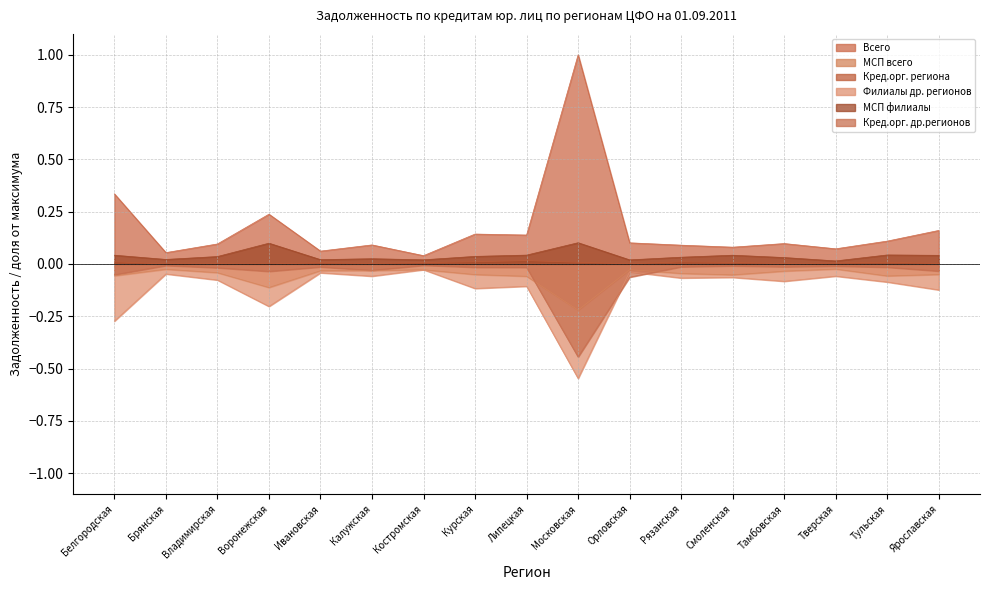

True or false: Кред.орг. региона and Кред.орг. др.регионов cross at least once.

False